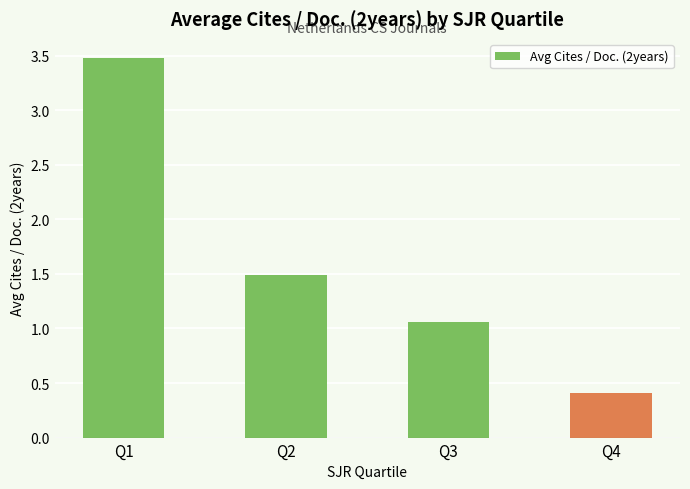

Rank the categories by value from lowest to highest.

Q4, Q3, Q2, Q1